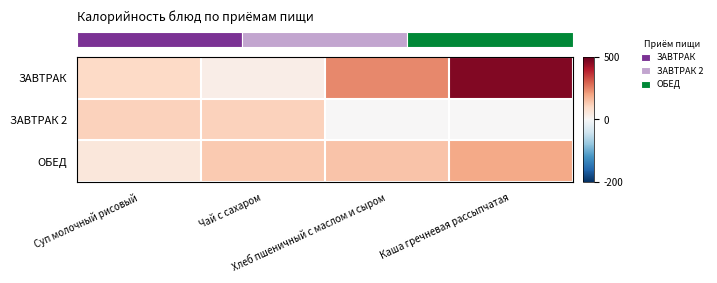

Which series has the widest spread of values?

row_0